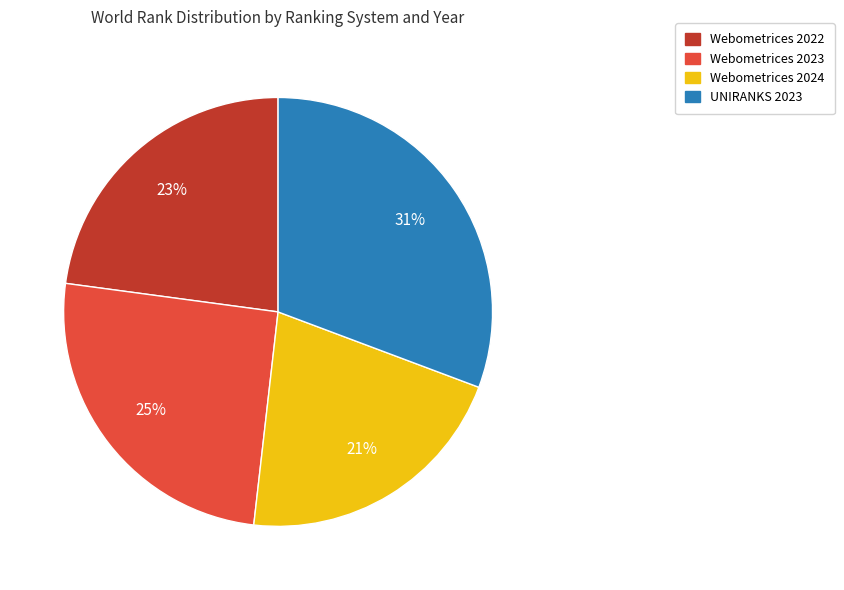

Rank the categories by value from lowest to highest.

Webometrices 2024, Webometrices 2022, Webometrices 2023, UNIRANKS 2023